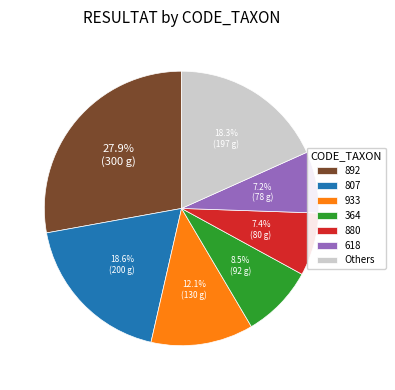

How much of the chart is everything except 880?

92.6%